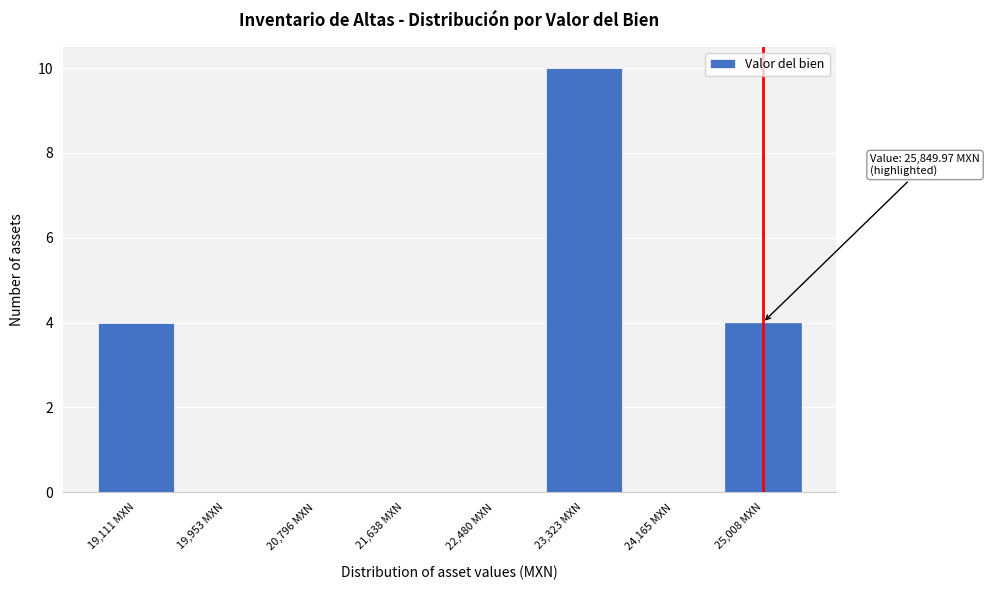

Reading left to right, extract all data points from this chart.

19,111 MXN=4	19,953 MXN=0	20,796 MXN=0	21,638 MXN=0	22,480 MXN=0	23,323 MXN=10	24,165 MXN=0	25,008 MXN=4